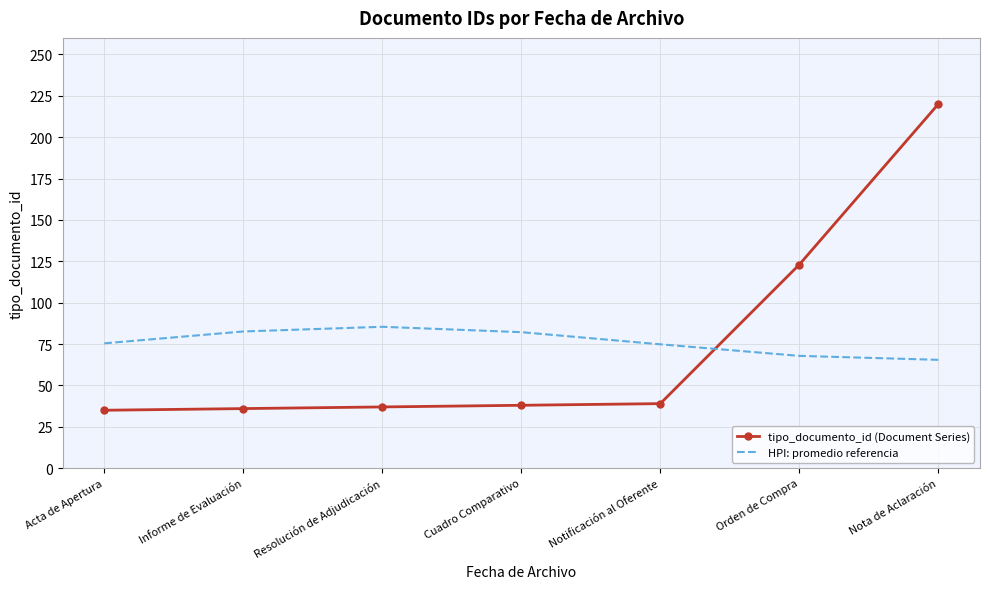

The value of HPI: promedio referencia at Informe de Evaluación is 82.6. True or false?

True